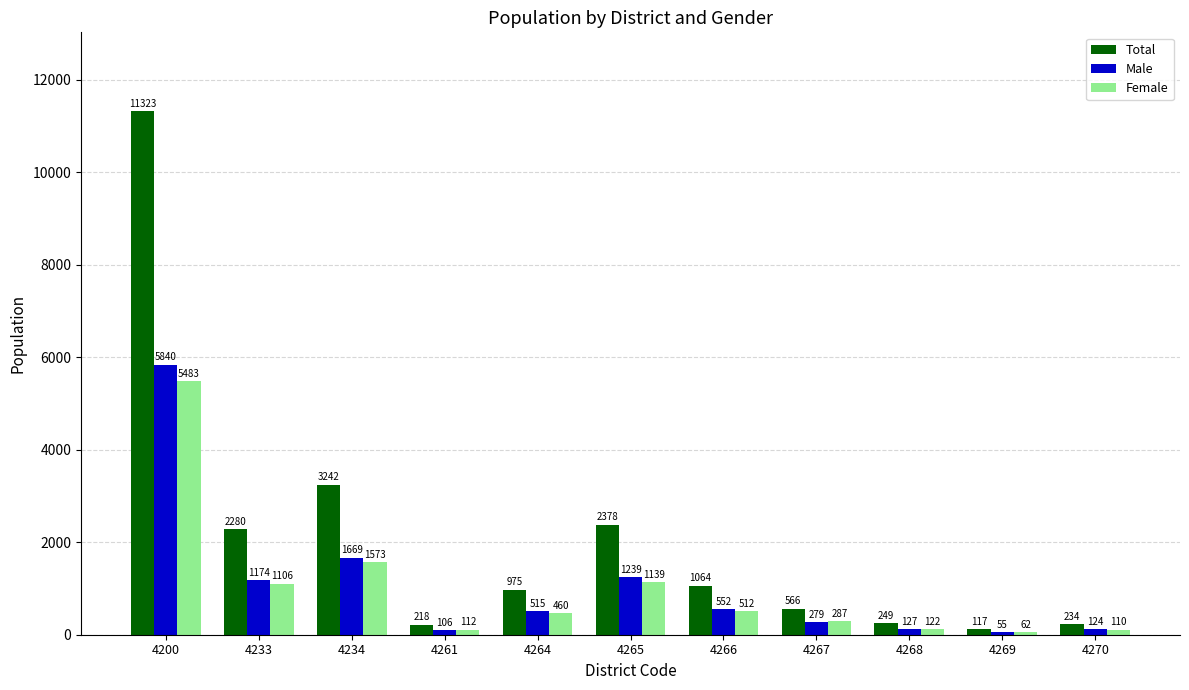

How many distinct data groups are displayed?

3